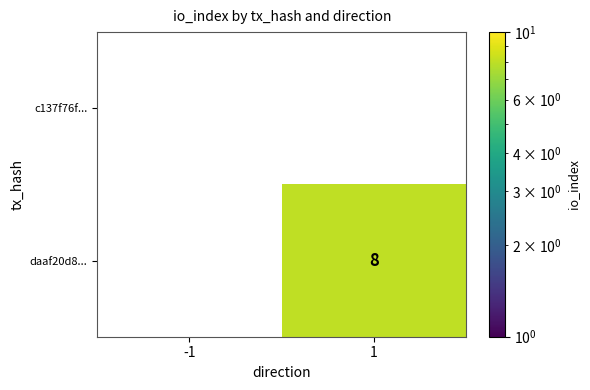

Which series has the largest total across all categories?

daaf20d8...